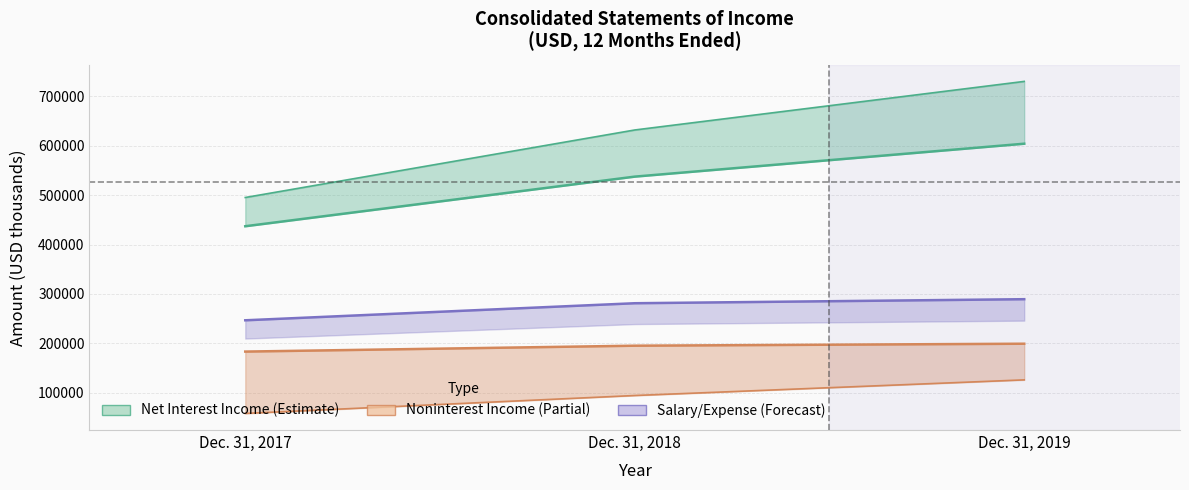

At which label does Net interest income reach its peak?

Dec. 31, 2019